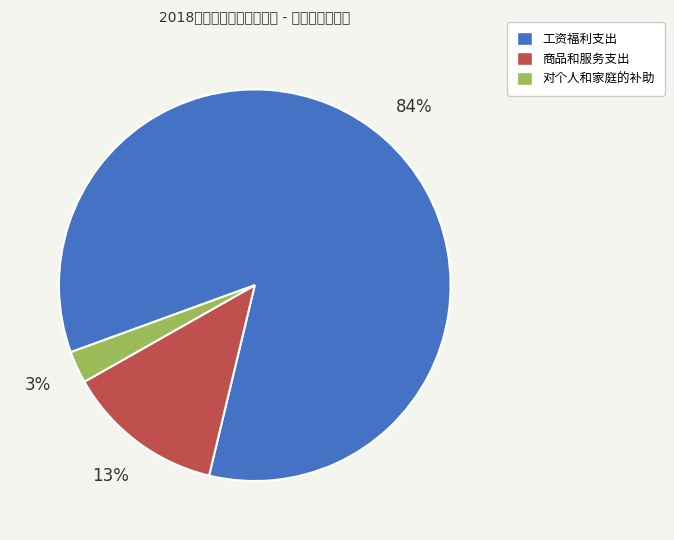

True or false: 对个人和家庭的补助 accounts for 10% of the total.

False